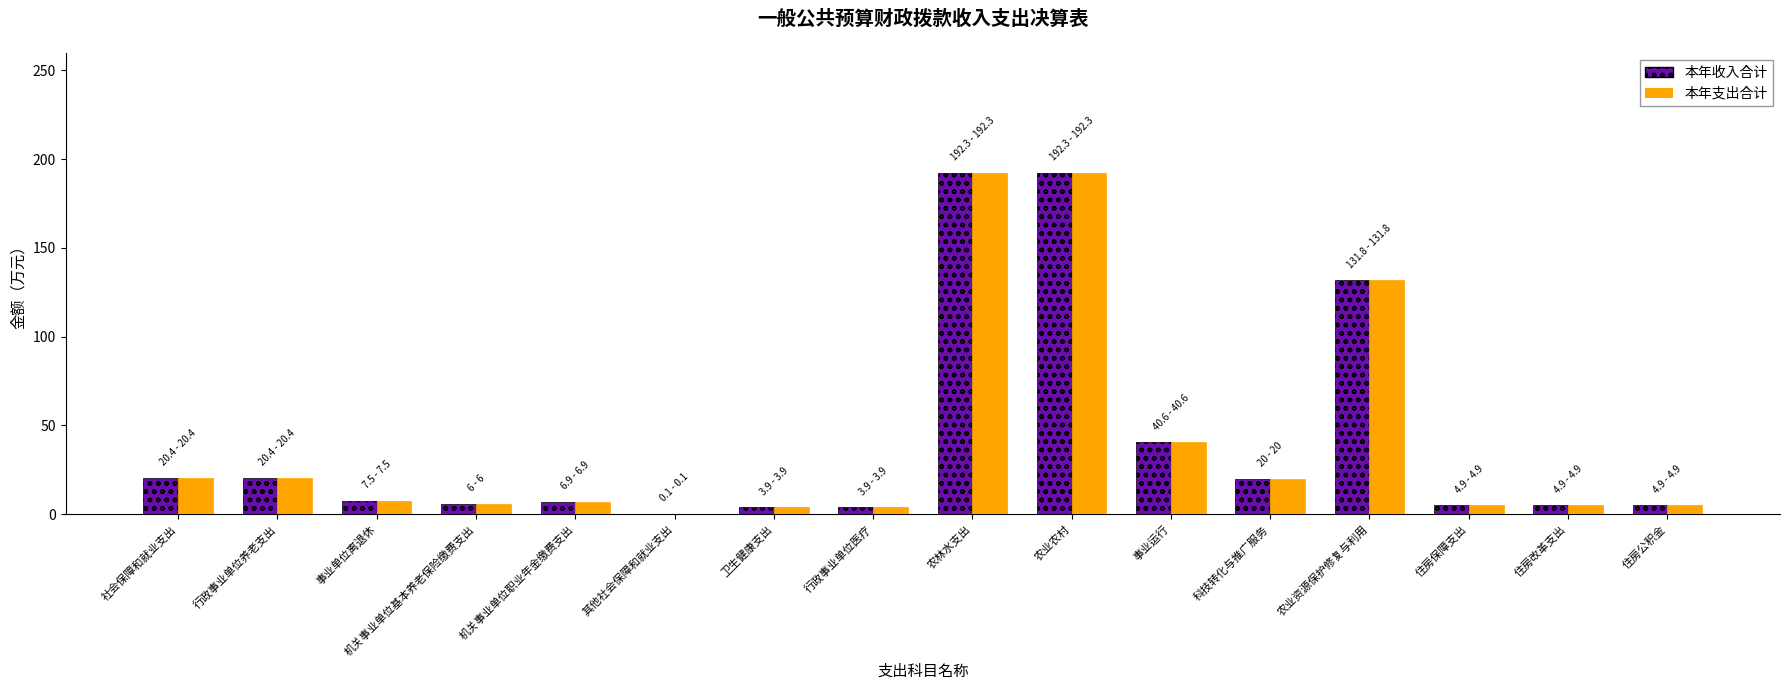

What is the average value of the 本年支出合计 series?

41.3